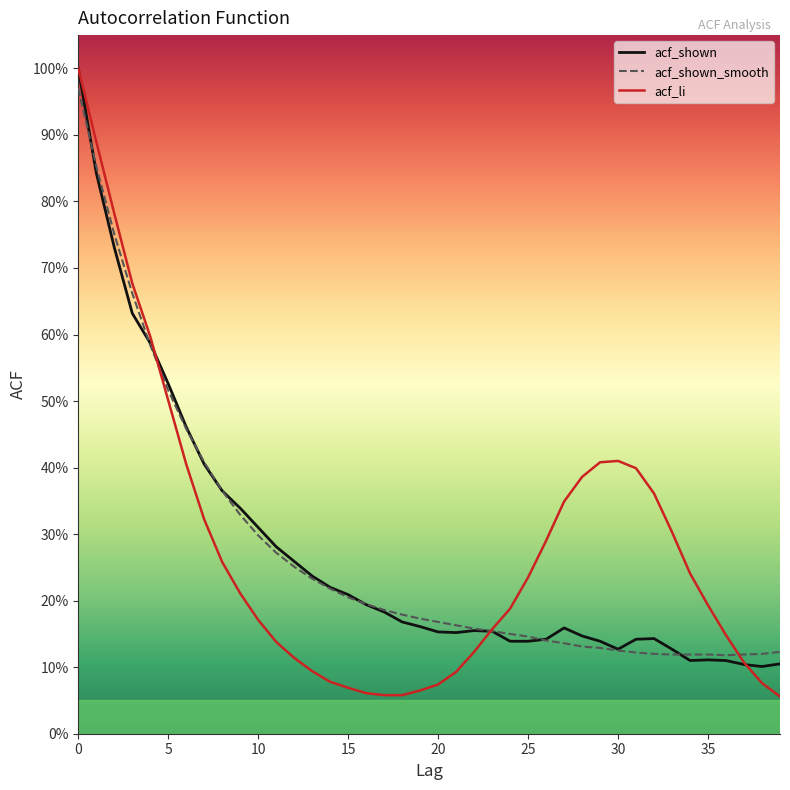

What is the average value of the acf_li series?

0.3